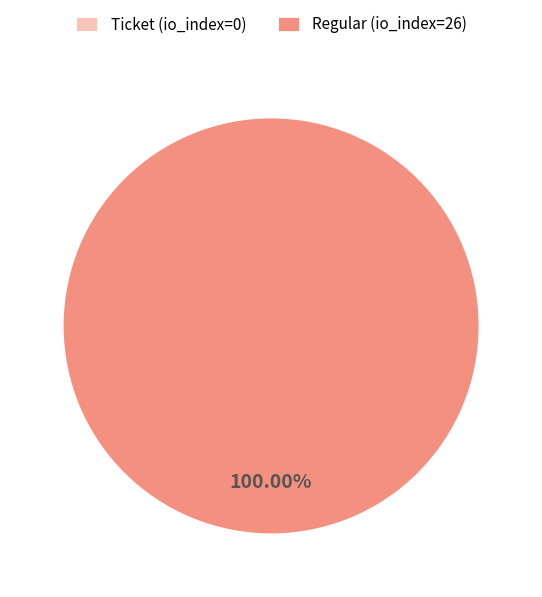

To the nearest percent, what is the average slice percentage?

50%